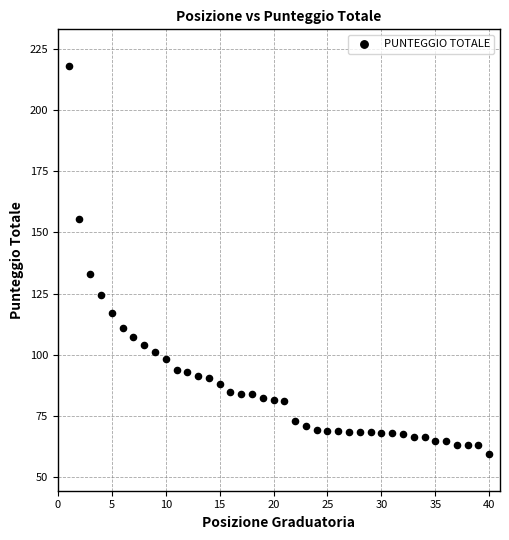

What Y value in the scatter plot is closest to 138?

133.0